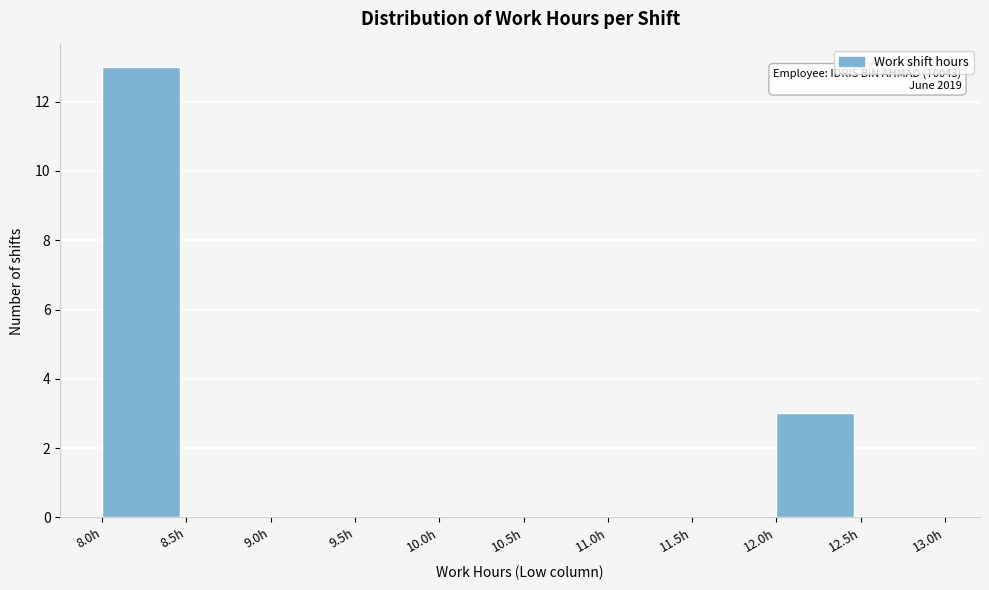

Which range on the x-axis has the tallest bar?

8.0 to 8.5